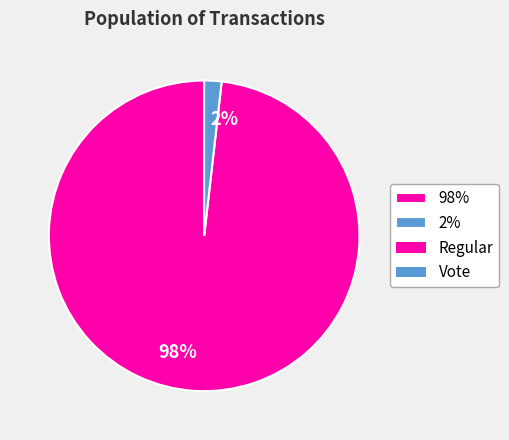

Which category has the smallest portion of the pie?

2%